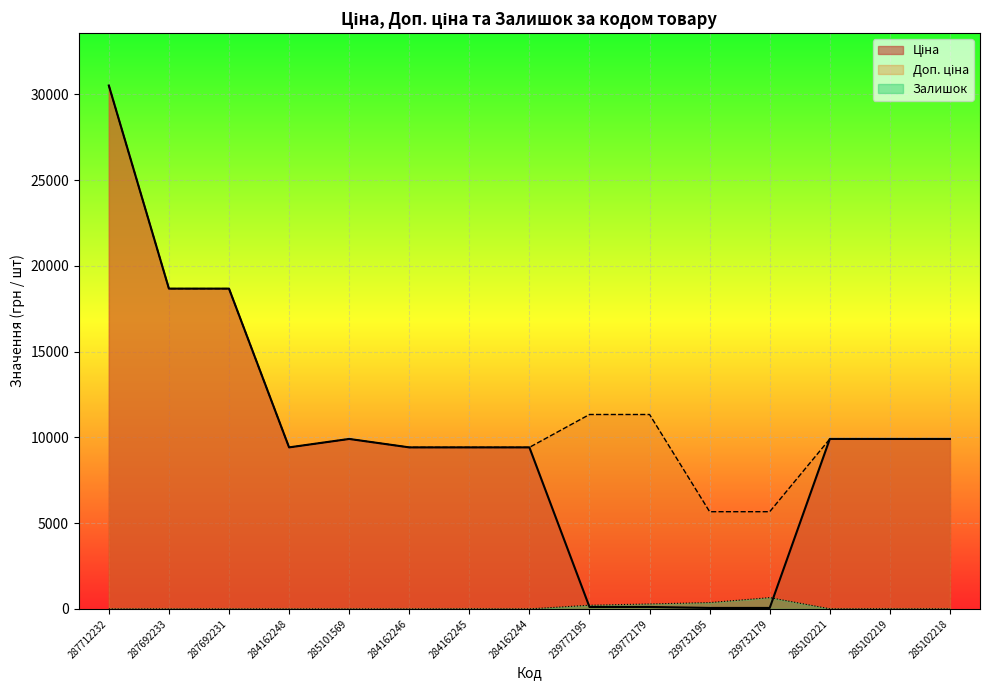

Where is the first local minimum for Доп. ціна?

284162248